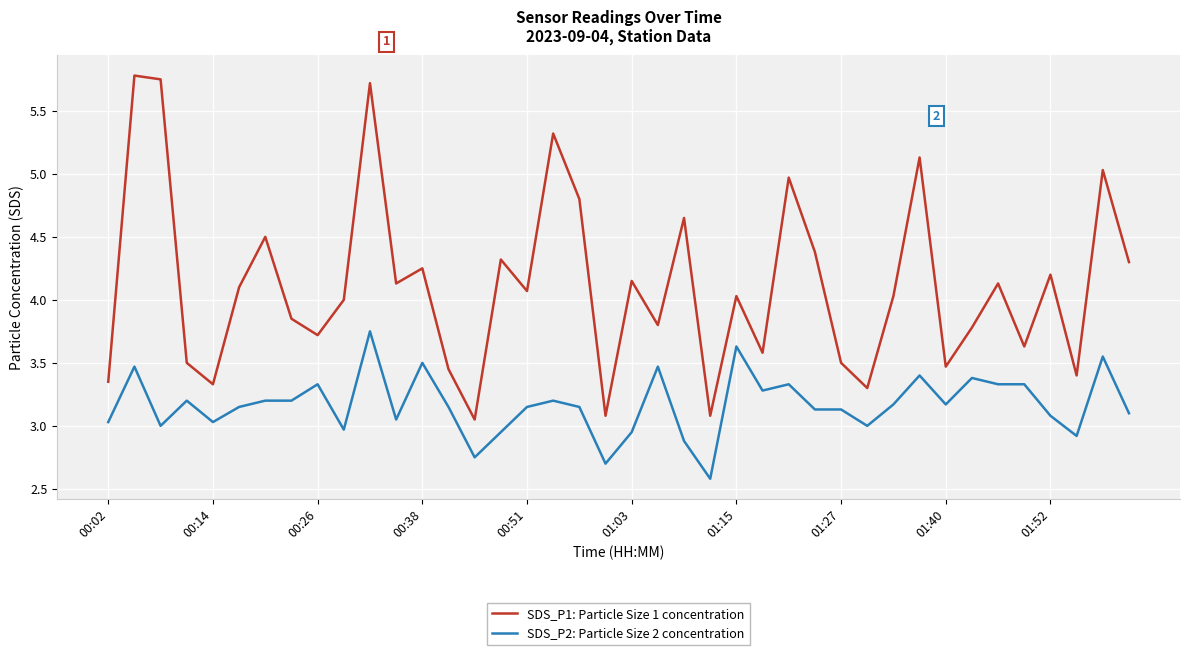

What is the minimum value for SDS_P2: Particle Size 2 concentration?

2.6